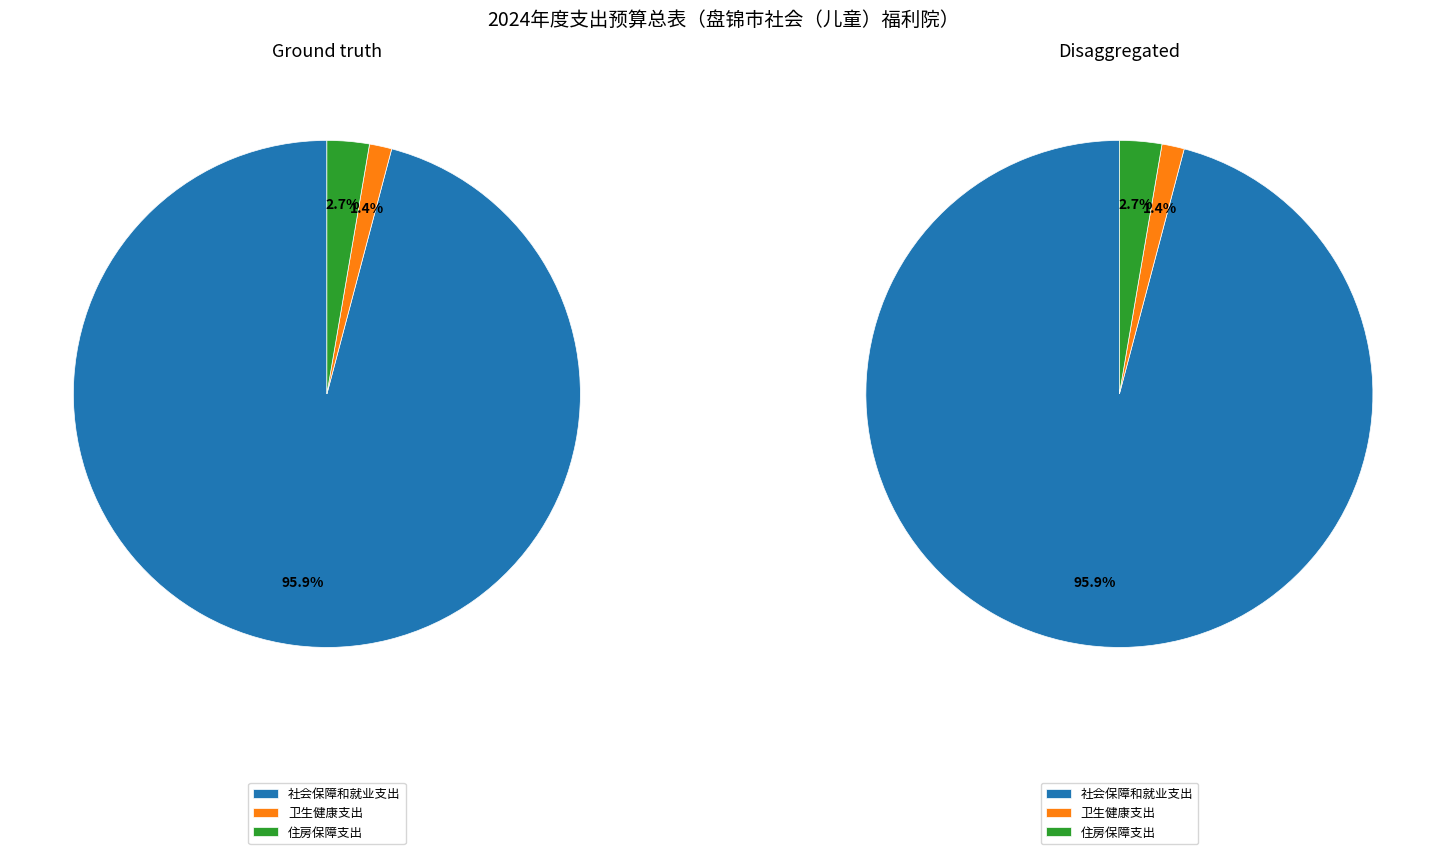

True or false: 住房保障支出 accounts for 3% of the total.

True